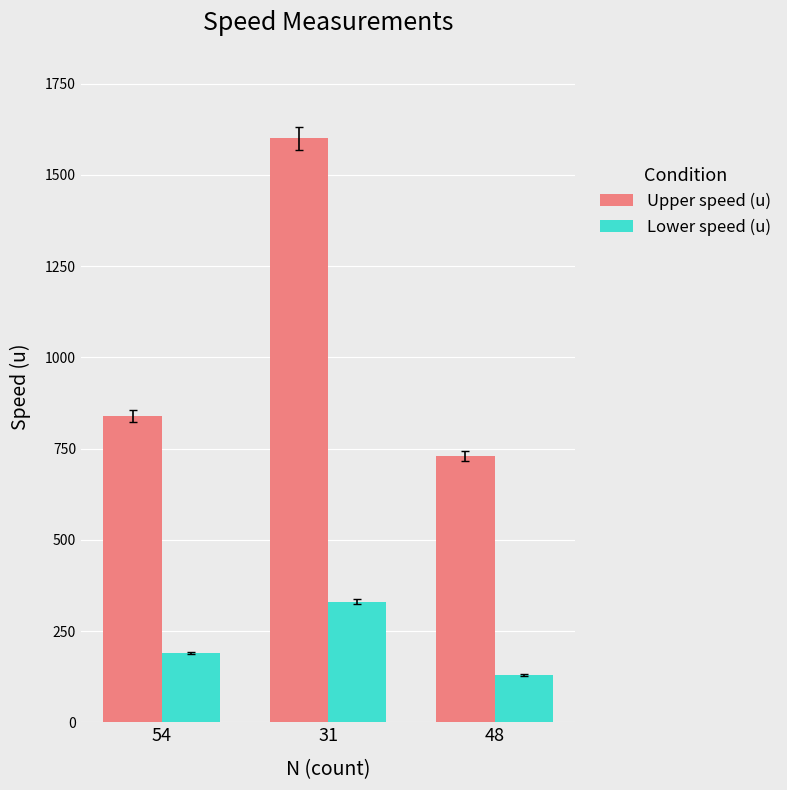

List the series in order of their peak value, lowest first.

Lower speed (u), Upper speed (u)